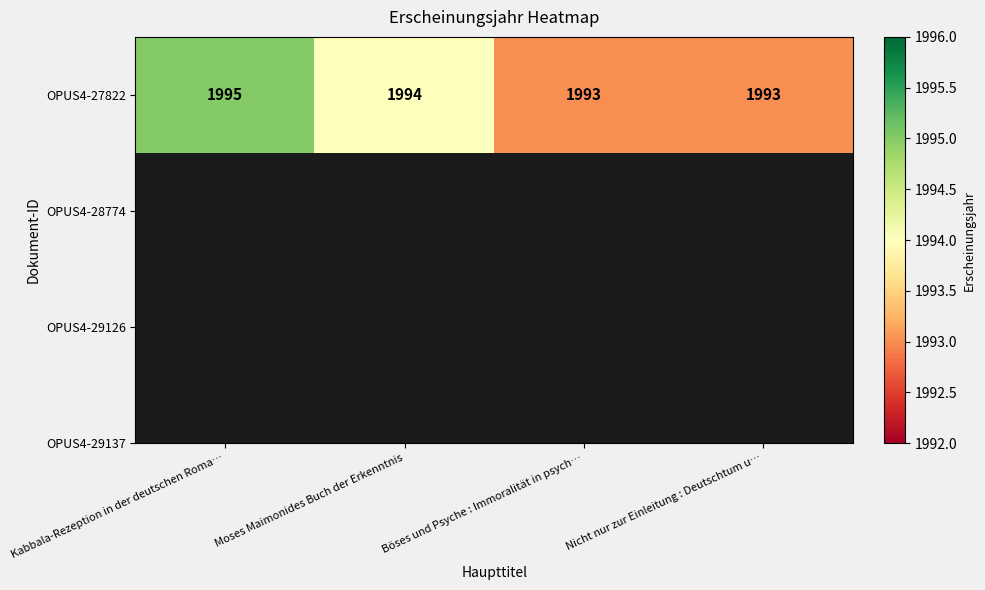

Reading right to left, extract all data points from this chart.

Nicht nur zur Einleitung : Deutschtum u…=1993	Böses und Psyche : Immoralität in psych…=1993	Moses Maimonides Buch der Erkenntnis=1994	Kabbala-Rezeption in der deutschen Roma…=1995